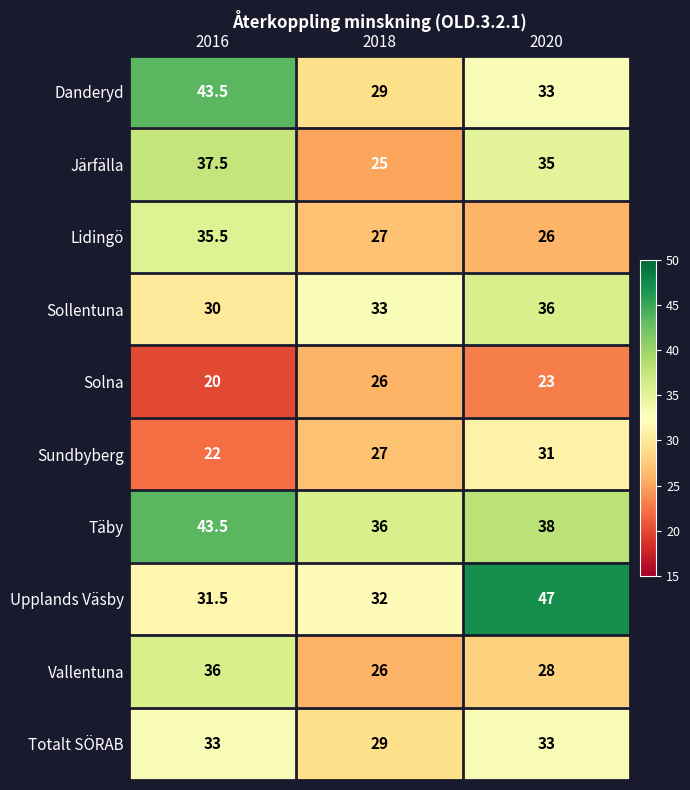

What is the total value across all series at 2016?

332.5